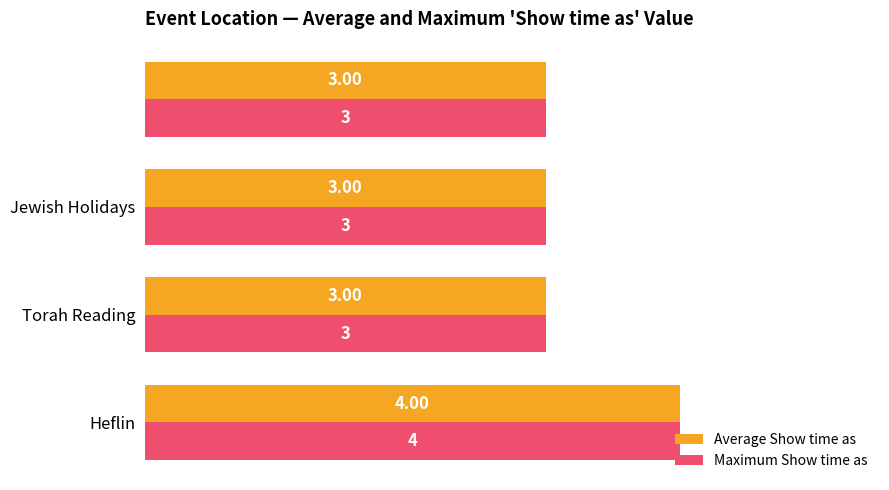

How many Maximum Show time as values are between 3 and 4?

4